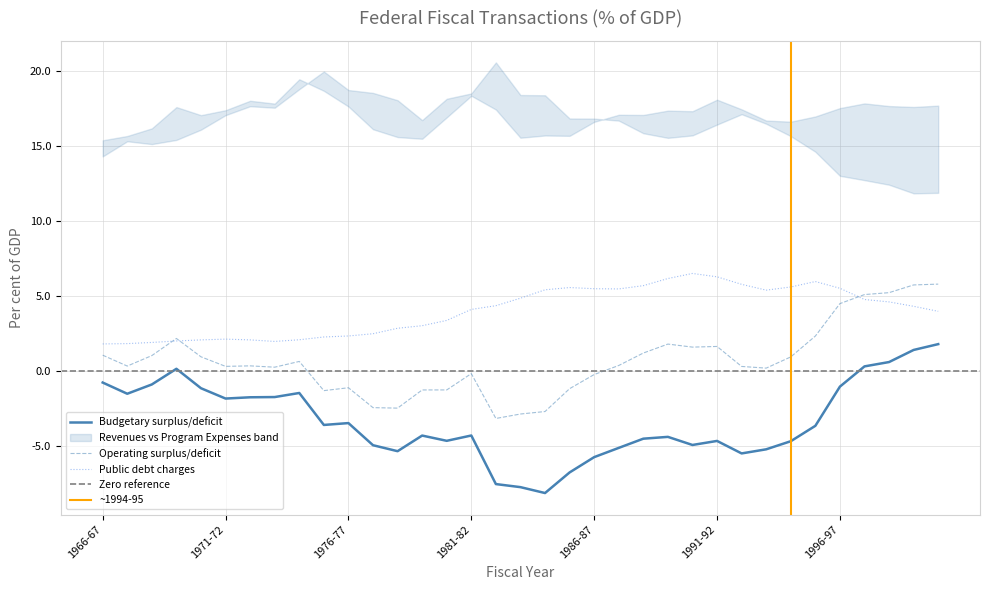

What is the minimum value shown in the chart?

-8.1